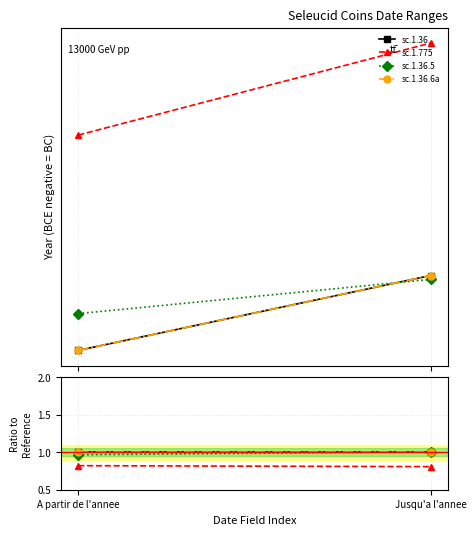

What is the label of the 1st point from the left?

A partir de l'annee